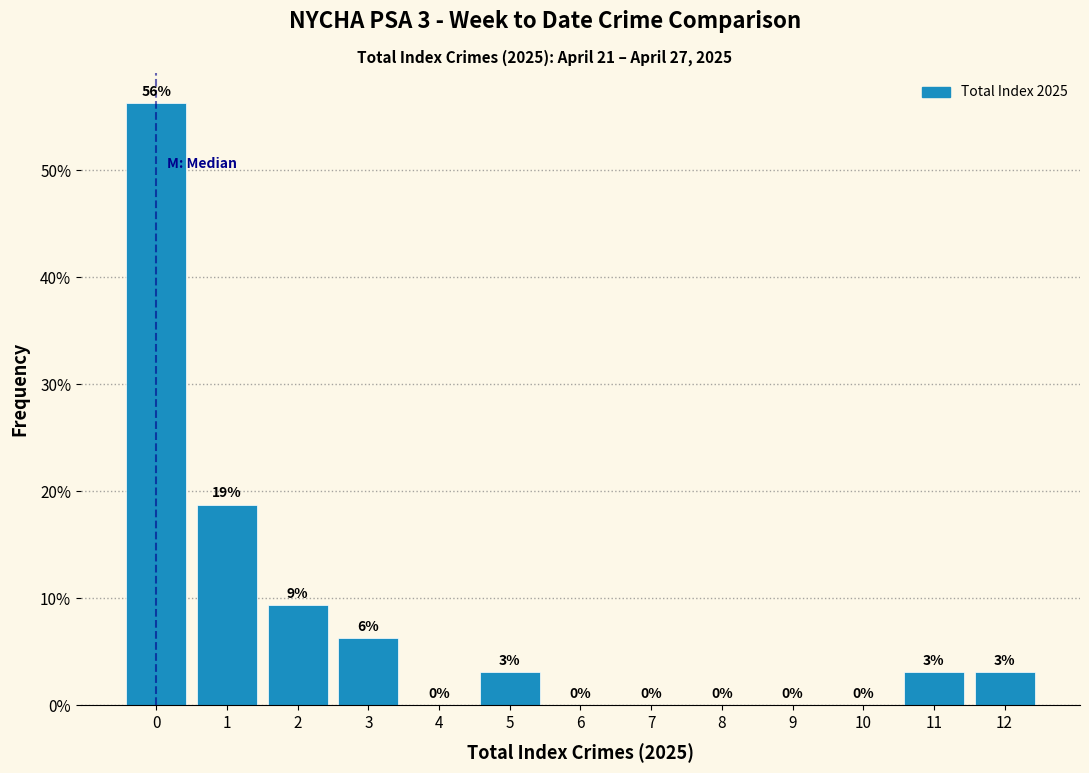

Over which range of the x-axis is the bar tallest?

-0.5 to 0.5